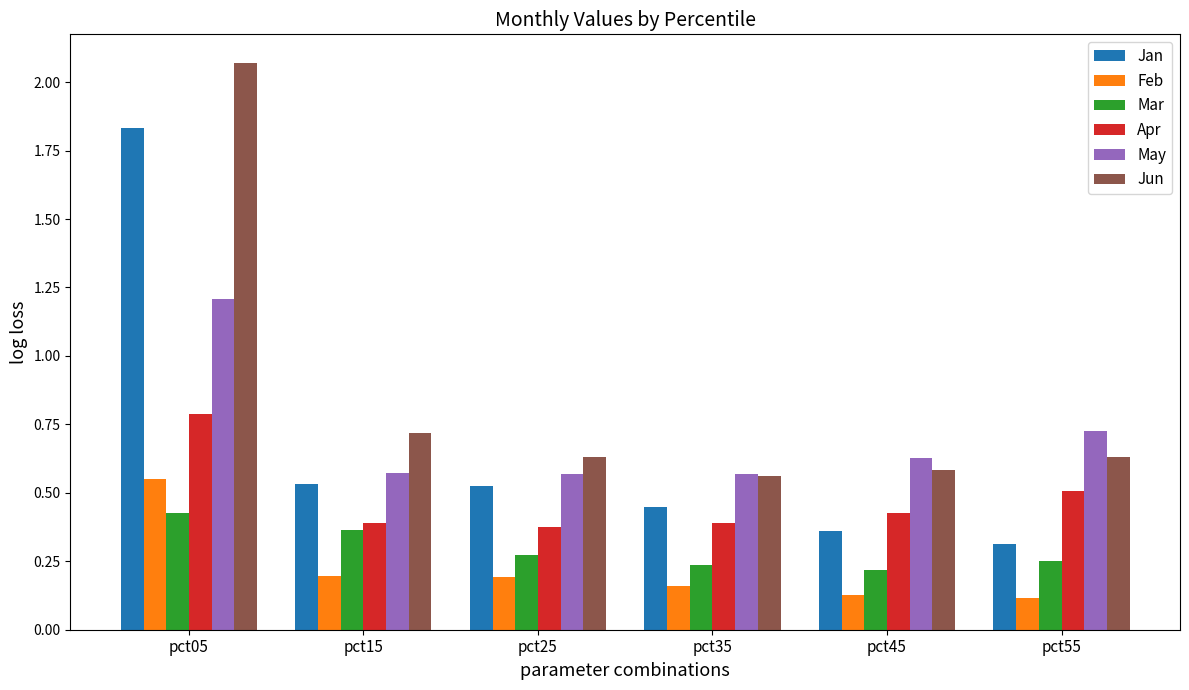

Between pct05 and pct45, which series saw the biggest shift?

Jun